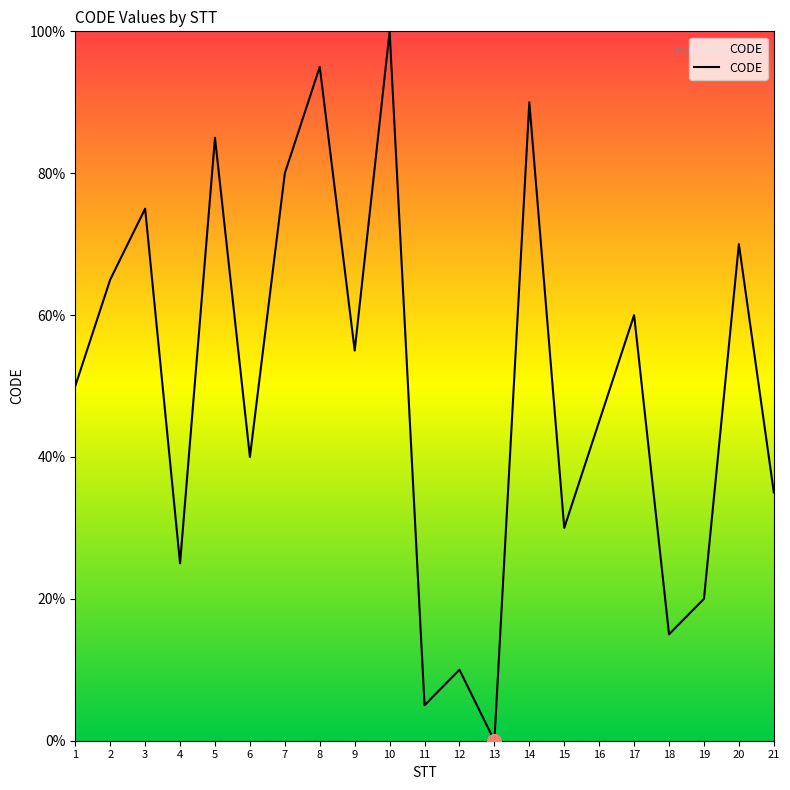

Rank the categories by value from lowest to highest.

13, 11, 12, 18, 19, 4, 15, 21, 6, 16, 1, 9, 17, 2, 20, 3, 7, 5, 14, 8, 10